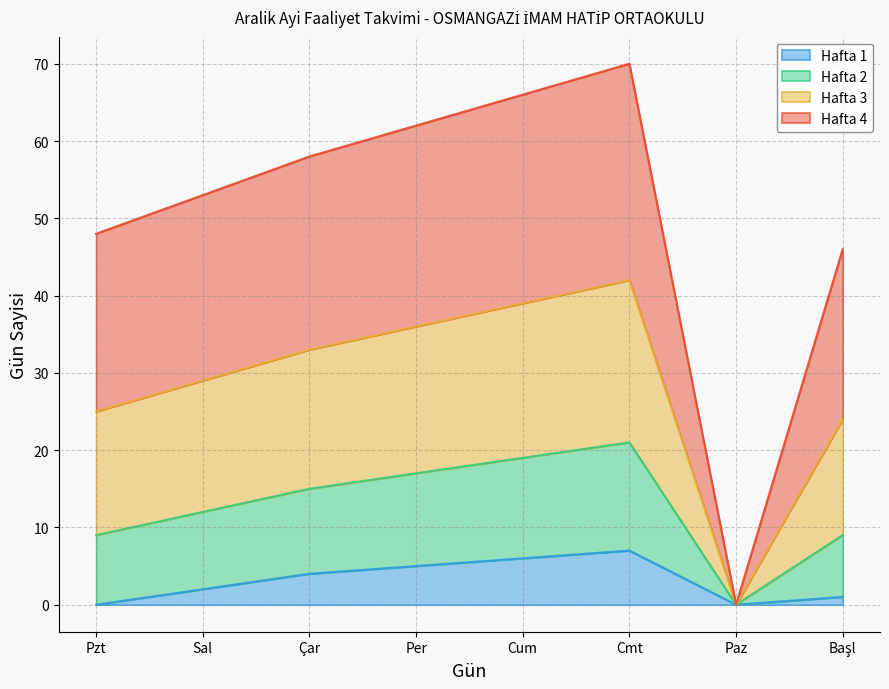

Does the chart have visible grid lines?

Yes